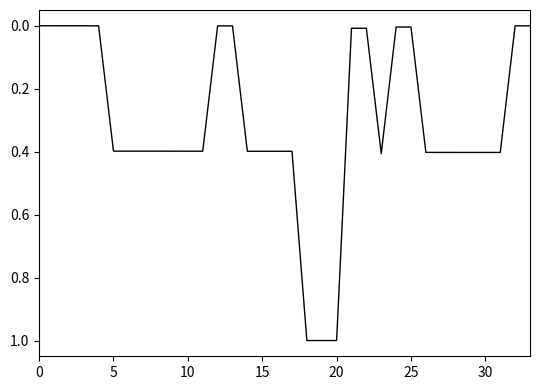

What is the maximum value shown in the chart?

1.0